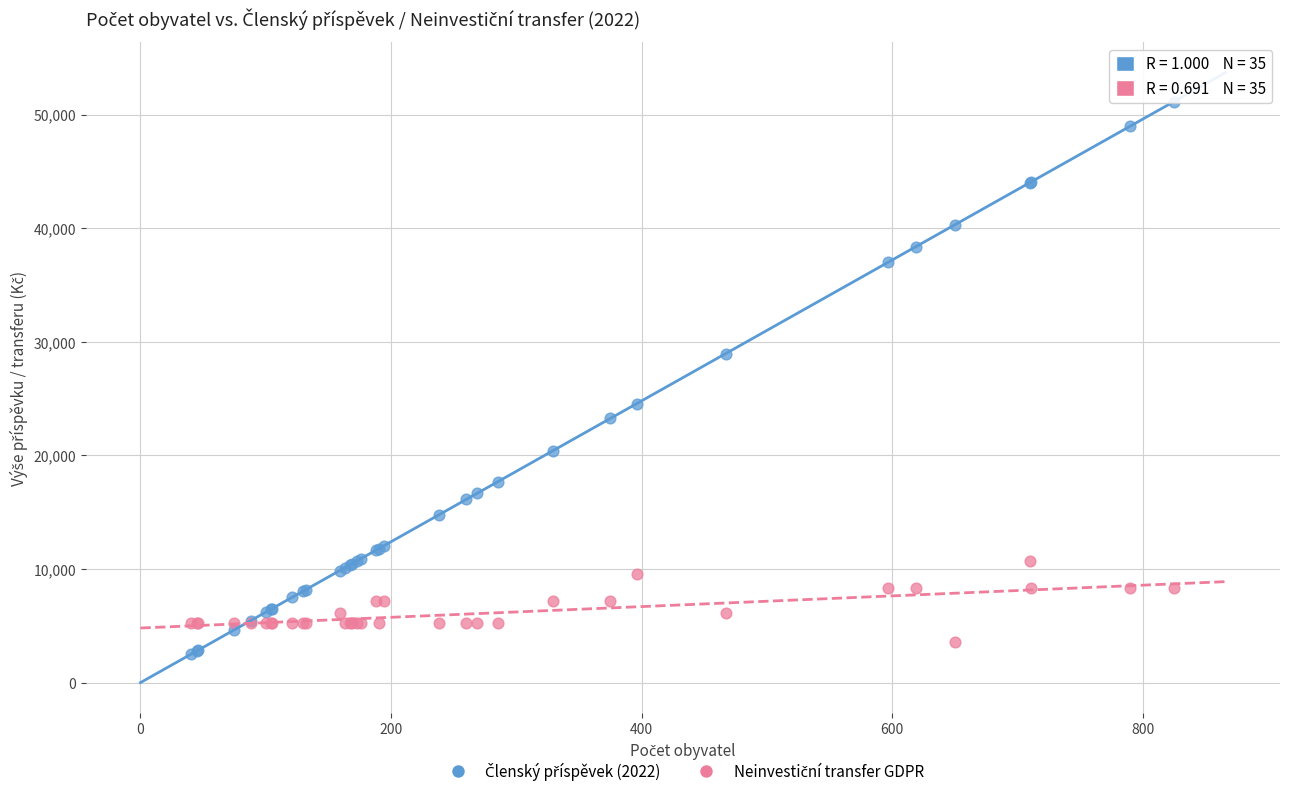

What is the X range (max minus min) for the scatter plot?

785